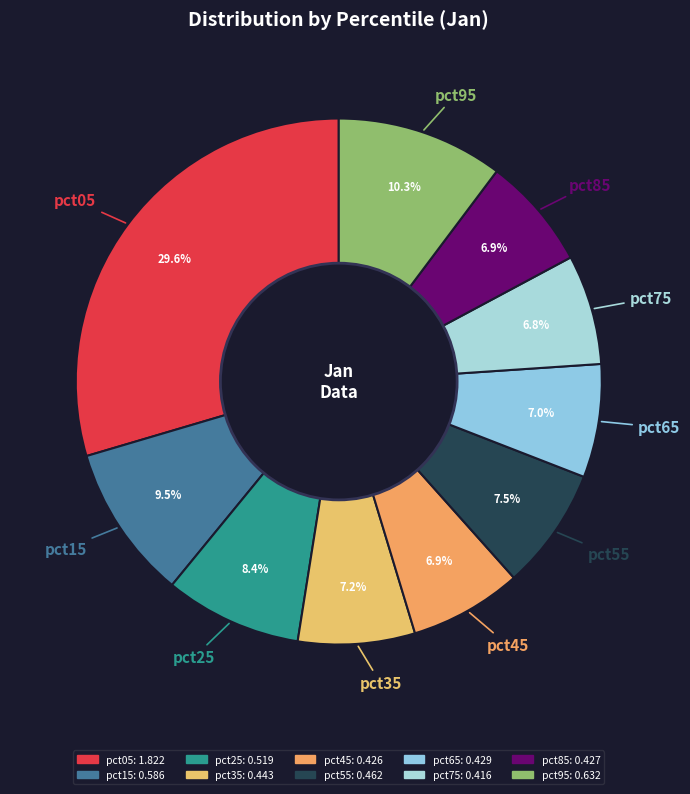

What percentage is NOT represented by pct75?

93.2%